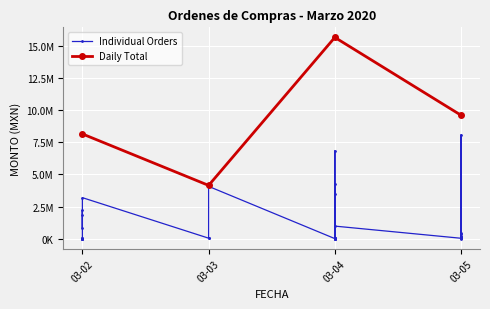

True or false: the data shows 2717.1 at 03-02.

True